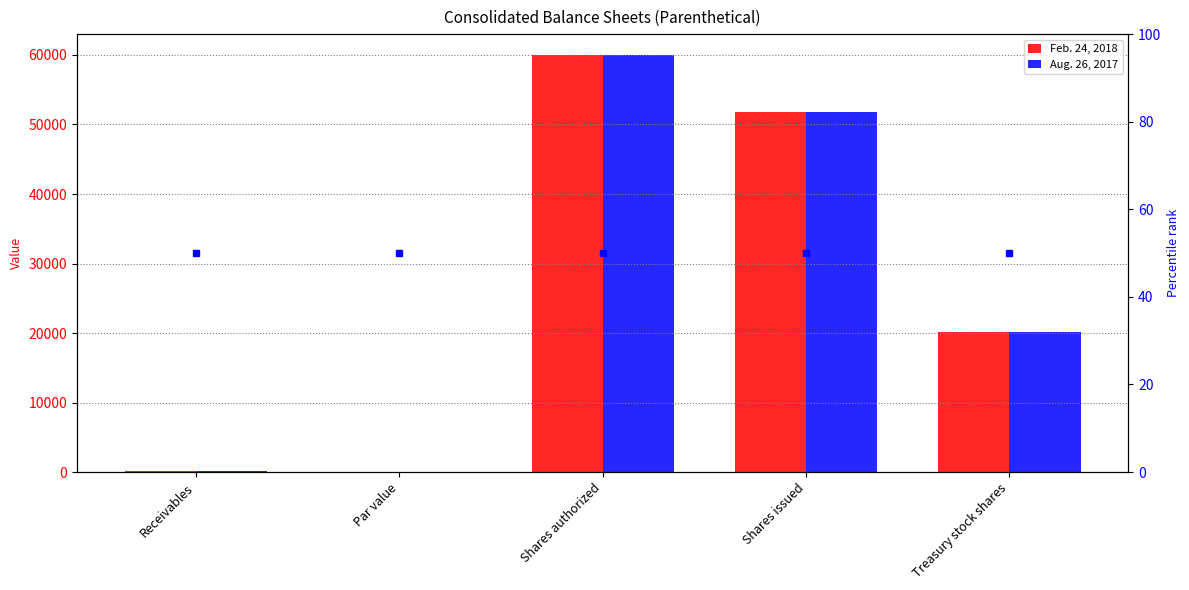

Is it true that Aug. 26, 2017 equals 0.5 at Par value?

True